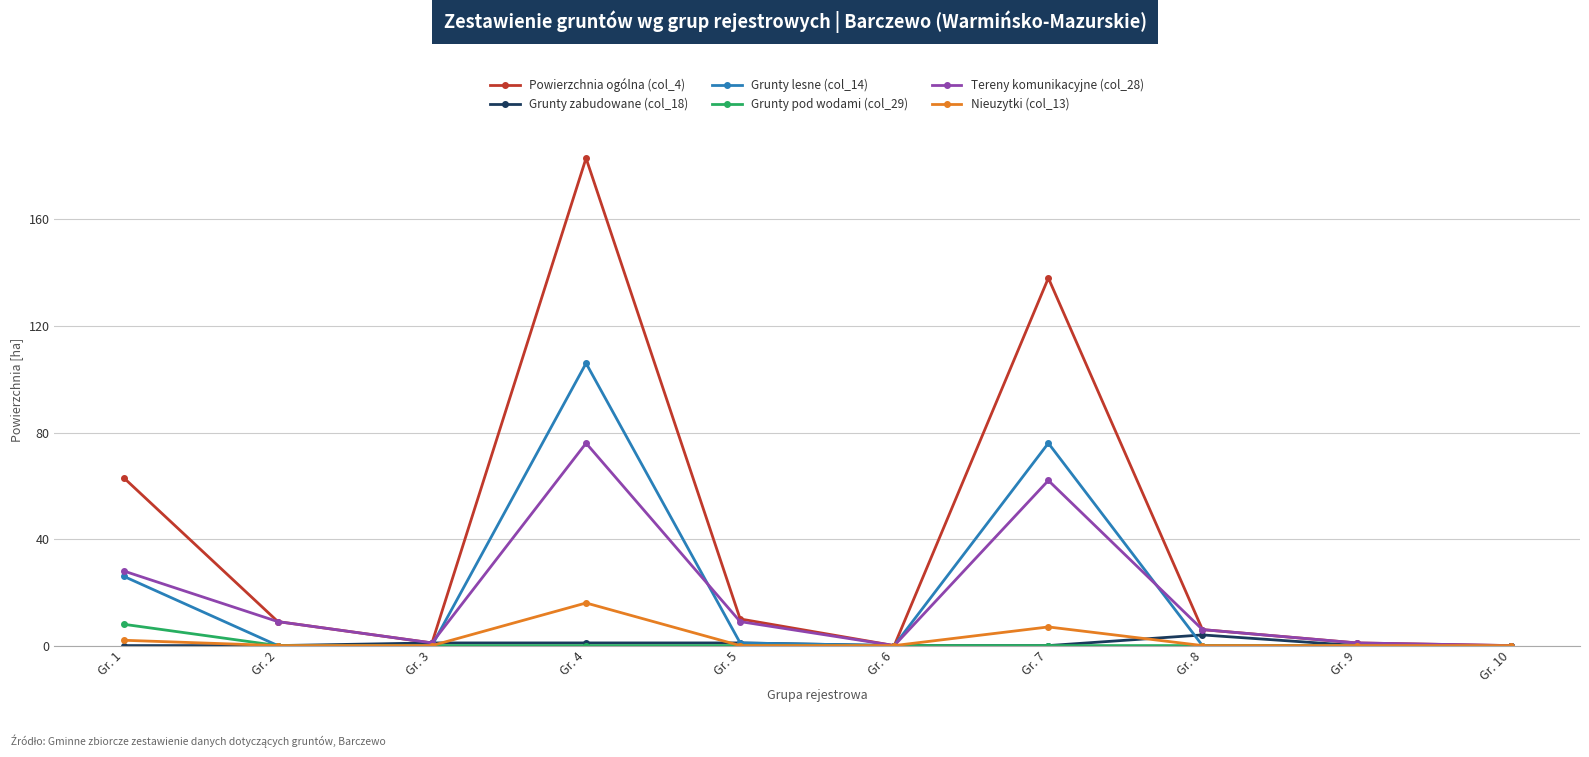

Rank the series by their maximum value, from lowest to highest.

Grunty zabudowane (col_18), Grunty pod wodami (col_29), Nieuzytki (col_13), Tereny komunikacyjne (col_28), Grunty lesne (col_14), Powierzchnia ogólna (col_4)